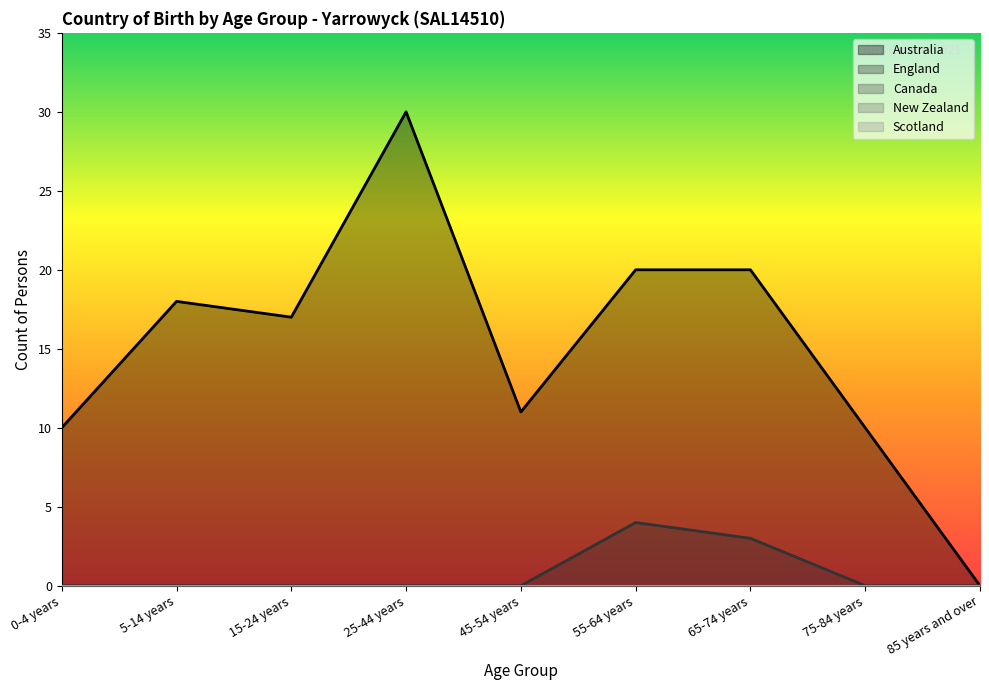

Count the number of data series in this chart.

5